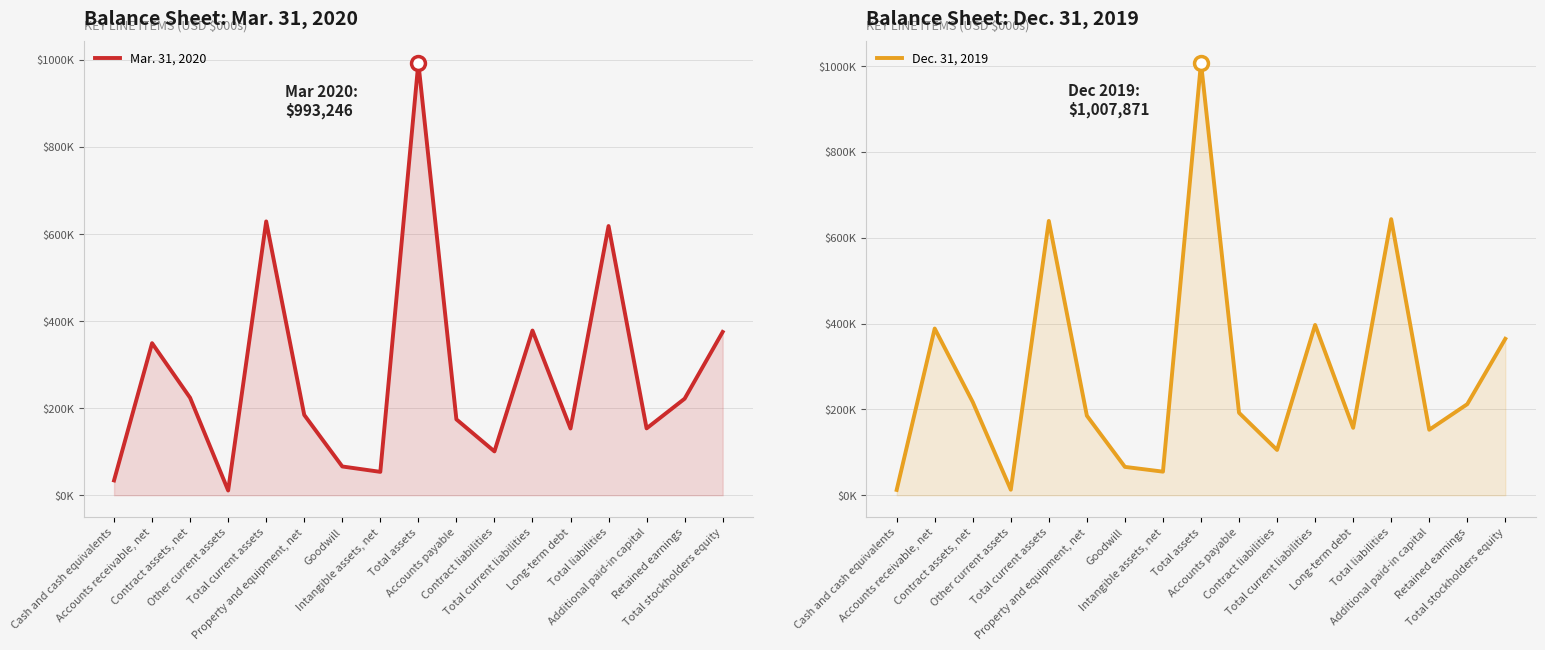

Does the chart have visible grid lines?

Yes